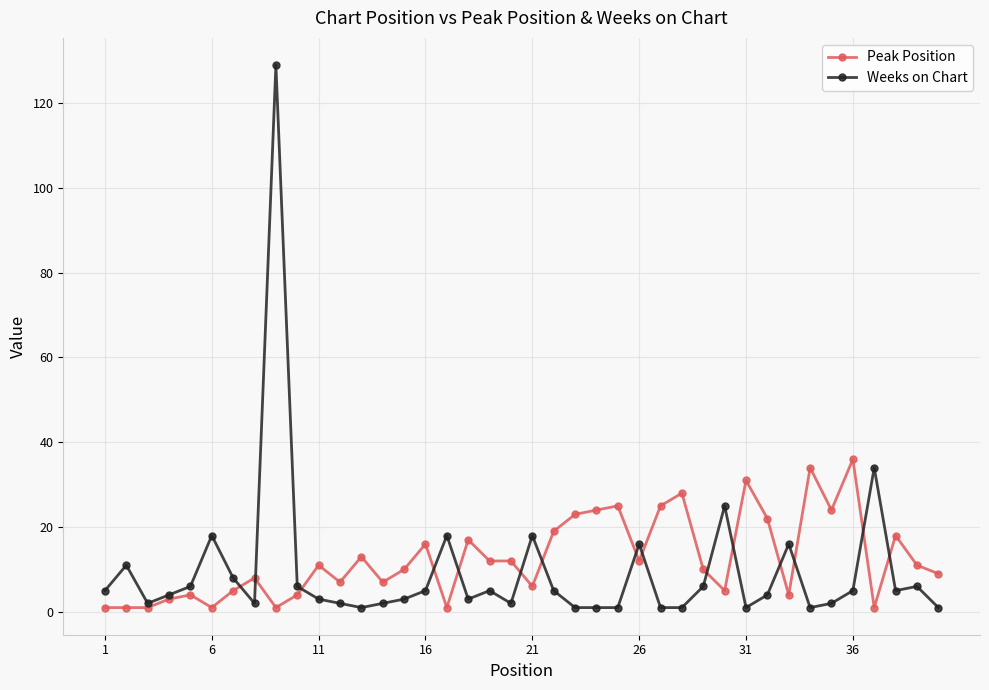

Which series has the widest spread of values?

Weeks on Chart